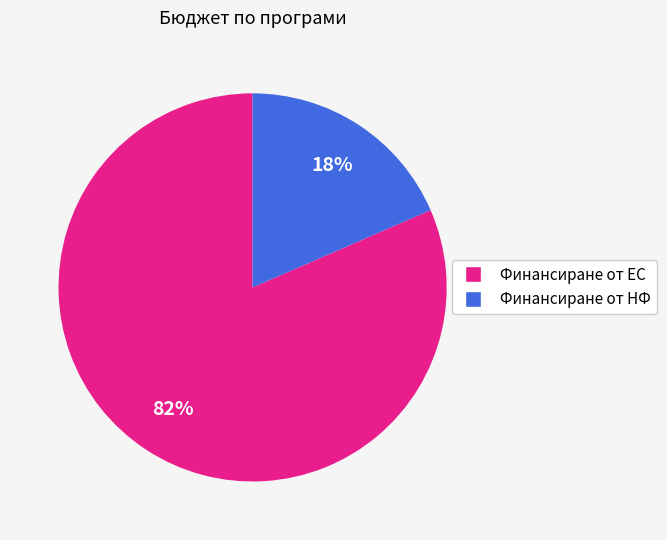

Is there any slice that represents more than half of the pie?

Yes